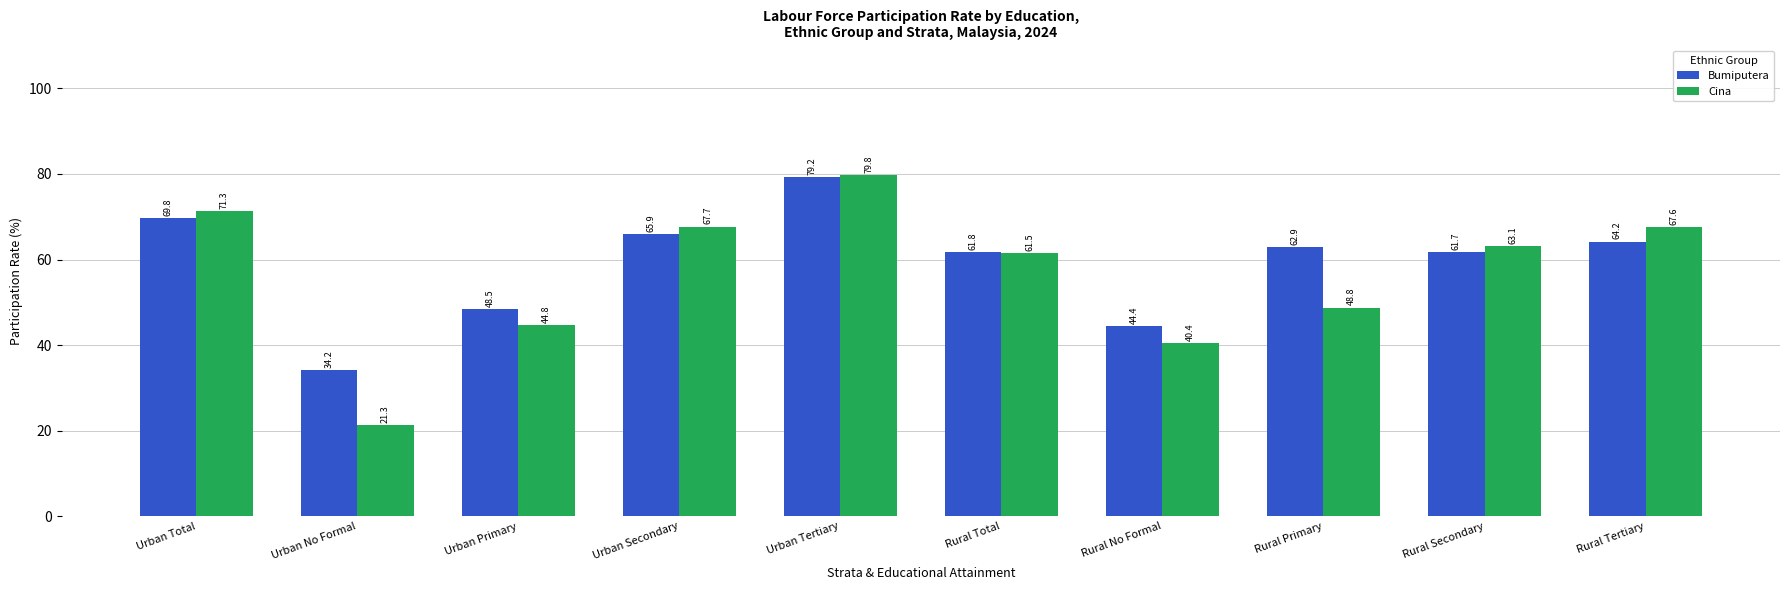

Rank the series at Urban Secondary from lowest to highest value.

Bumiputera, Cina